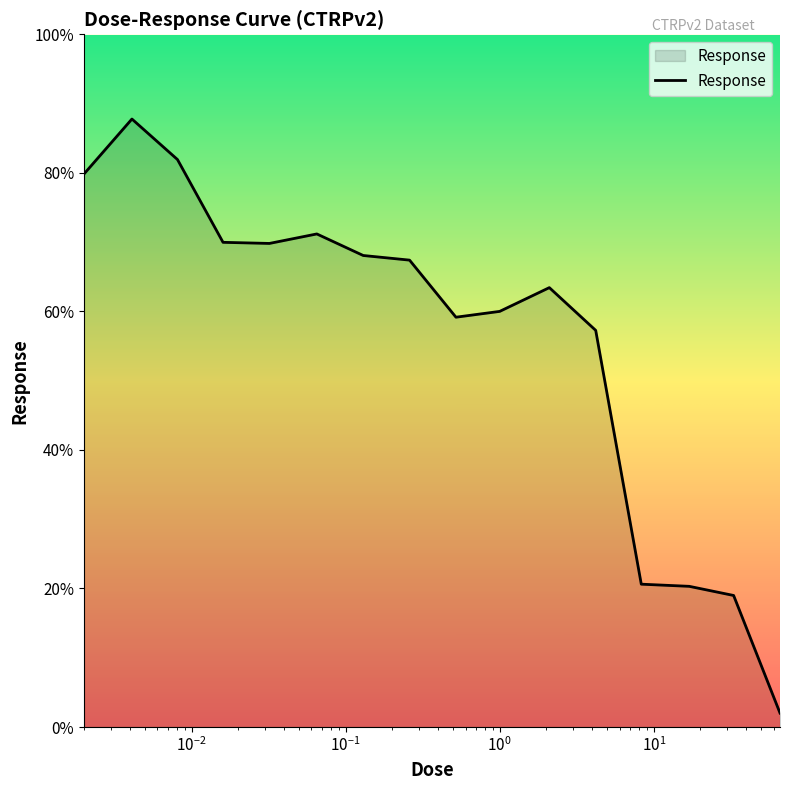

What is the difference between the maximum and minimum values?

85.8